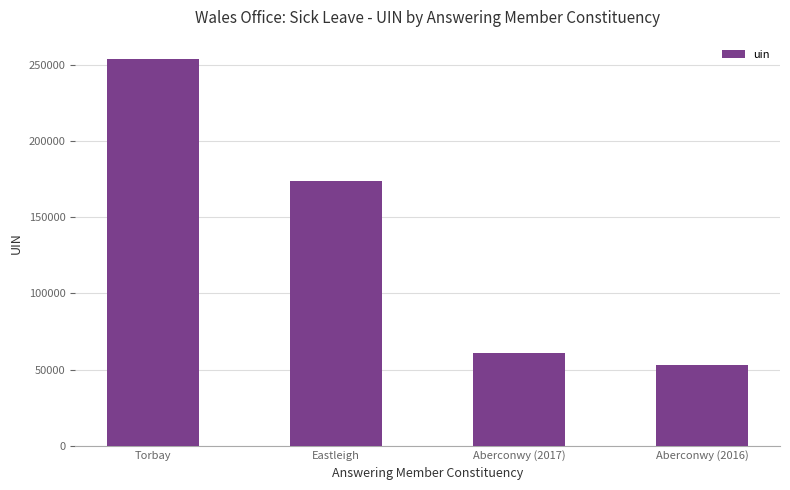

What is the value of the 1st bar from the left?

254077